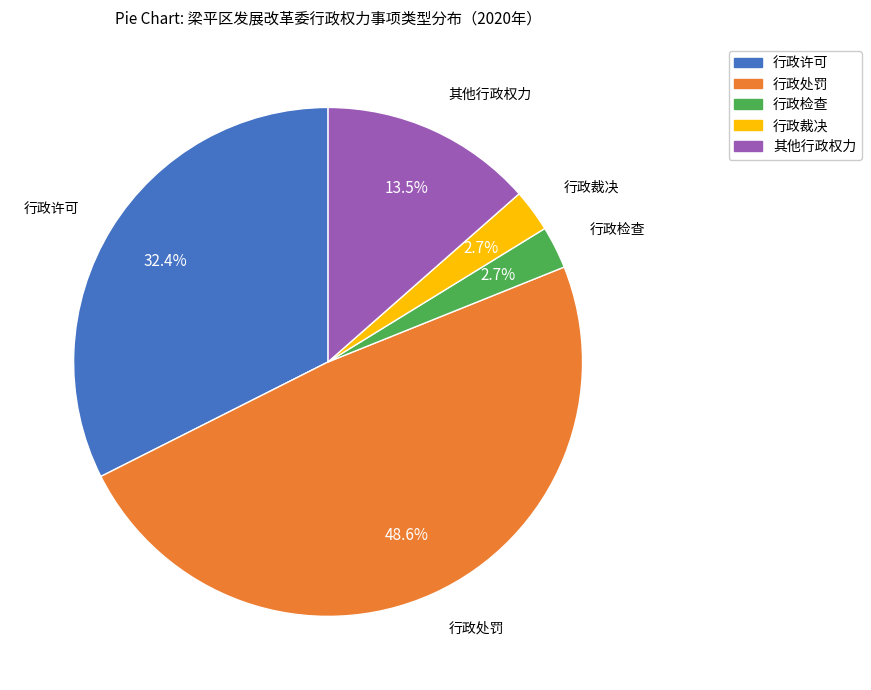

To the nearest percent, what portion does 行政处罚 represent?

49%